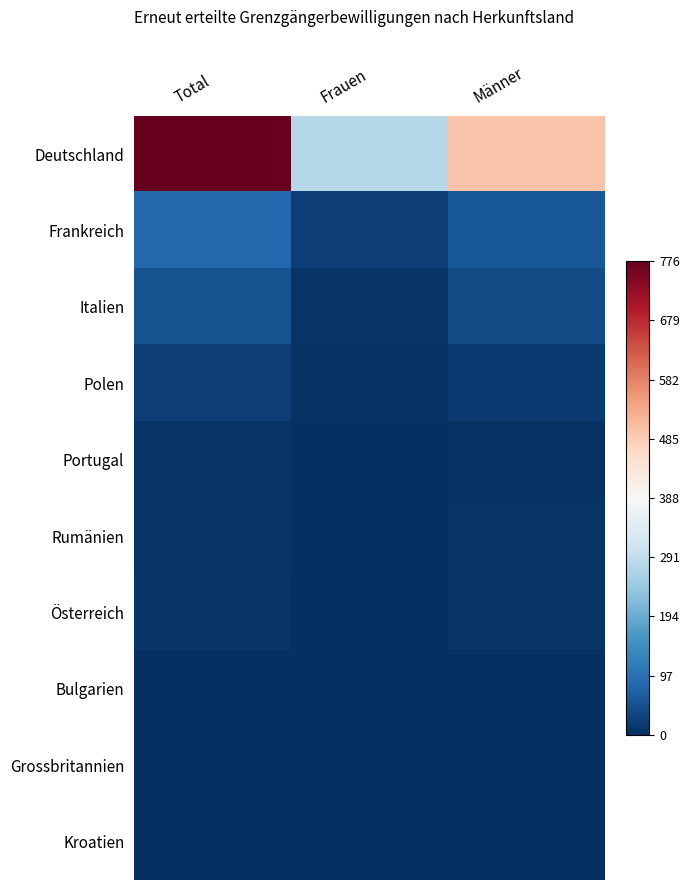

Rank the series by their maximum value, from lowest to highest.

Grossbritannien, Kroatien, Bulgarien, Portugal, Rumänien, Österreich, Polen, Italien, Frankreich, Deutschland